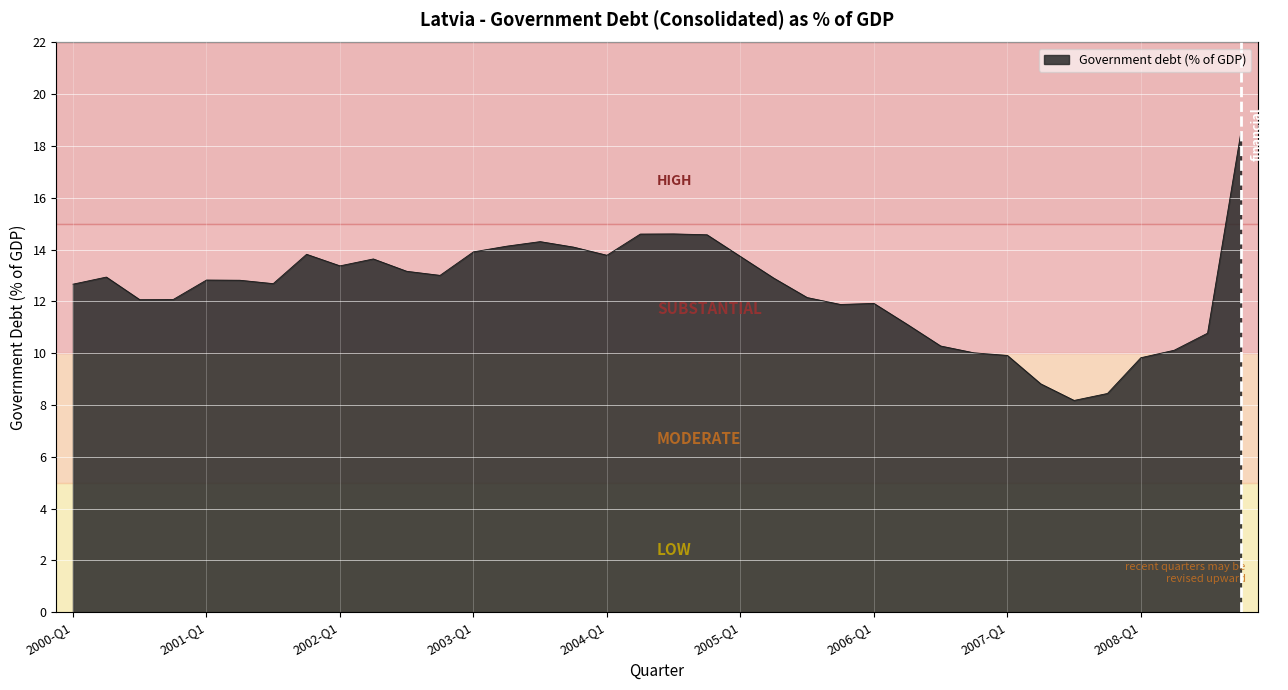

What is the minimum value shown in the chart?

8.2